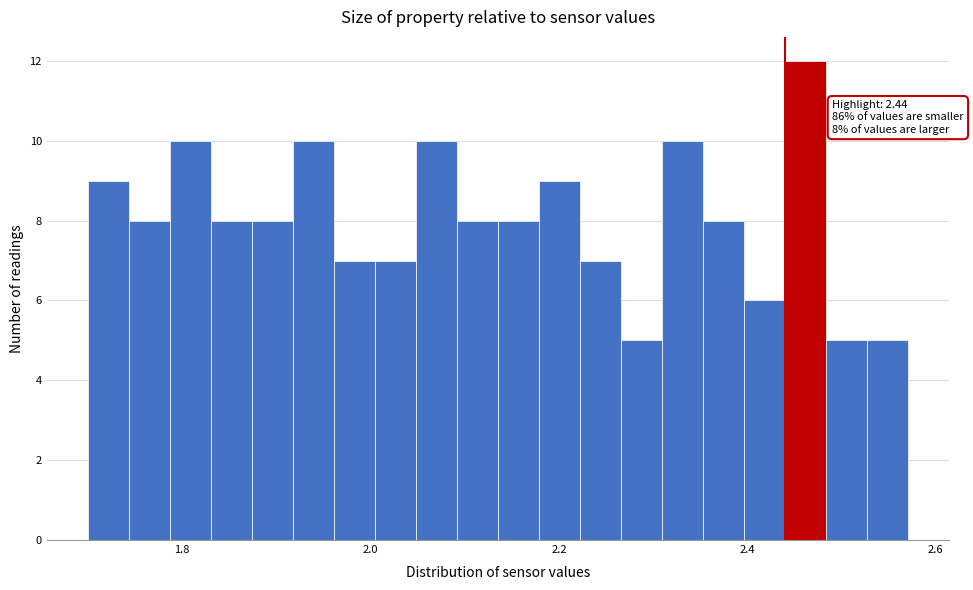

Read against the x-axis, roughly where is the centre of the tallest bar?

2.46